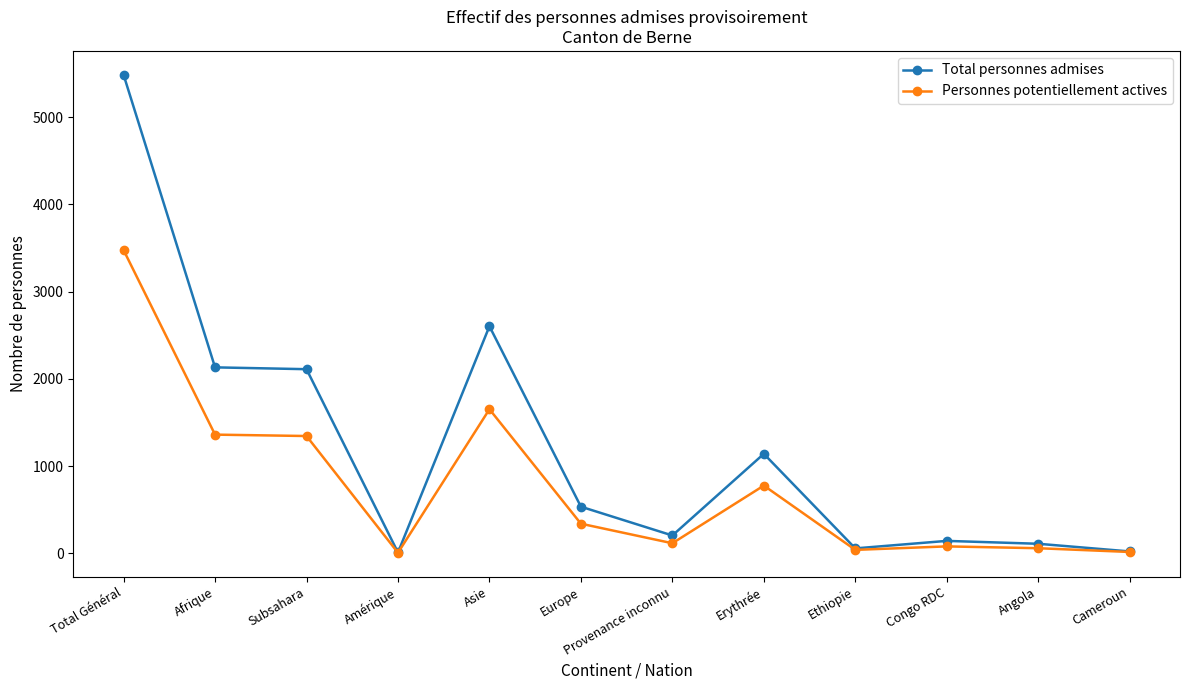

True or false: Total personnes admises has a value of 143 at Congo RDC.

True